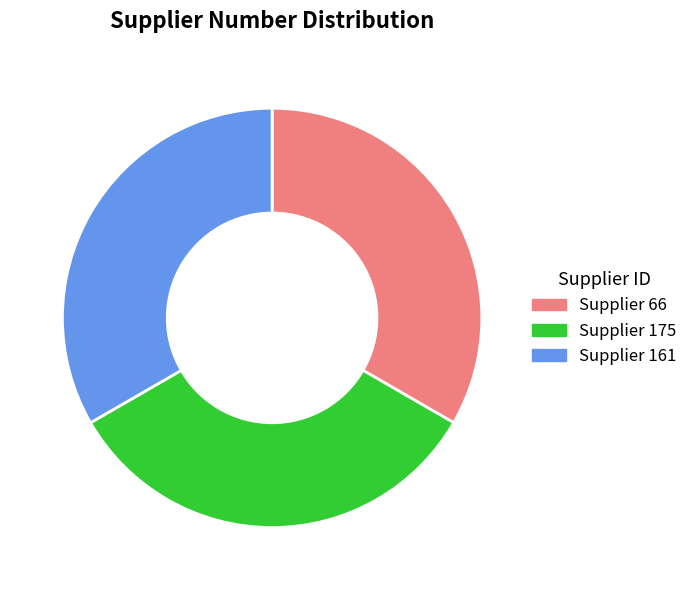

Is the sum of Supplier 175 and Supplier 66 greater than half?

Yes